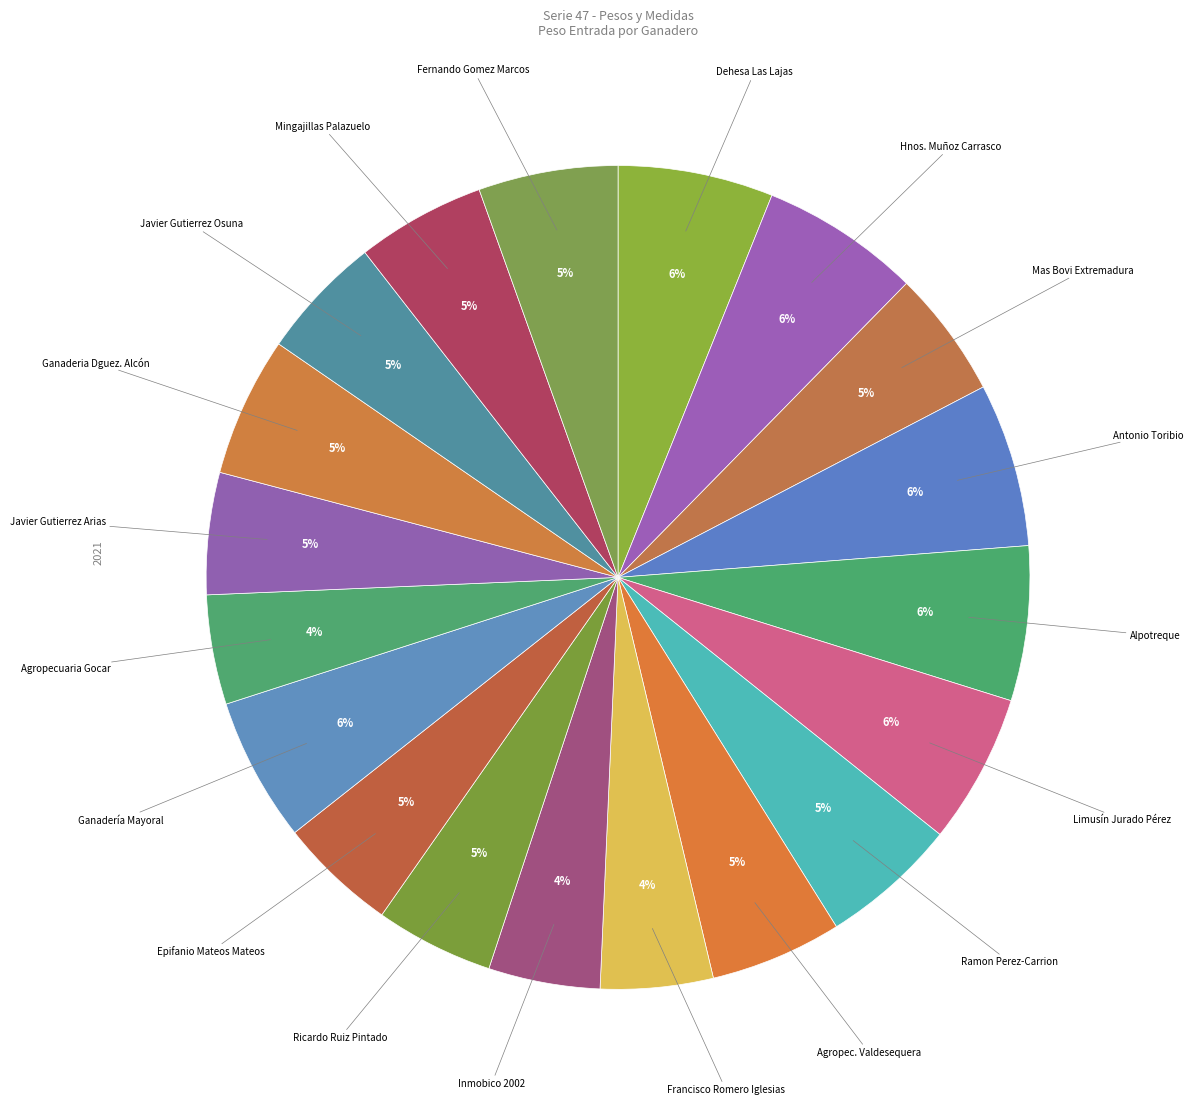

Count the number of slices in the pie.

19